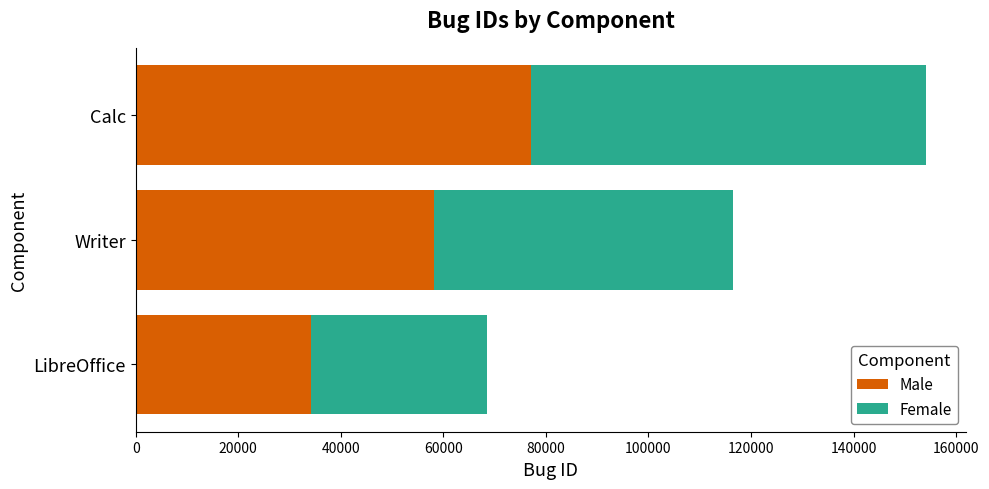

What value does the Male series have at LibreOffice?

34244